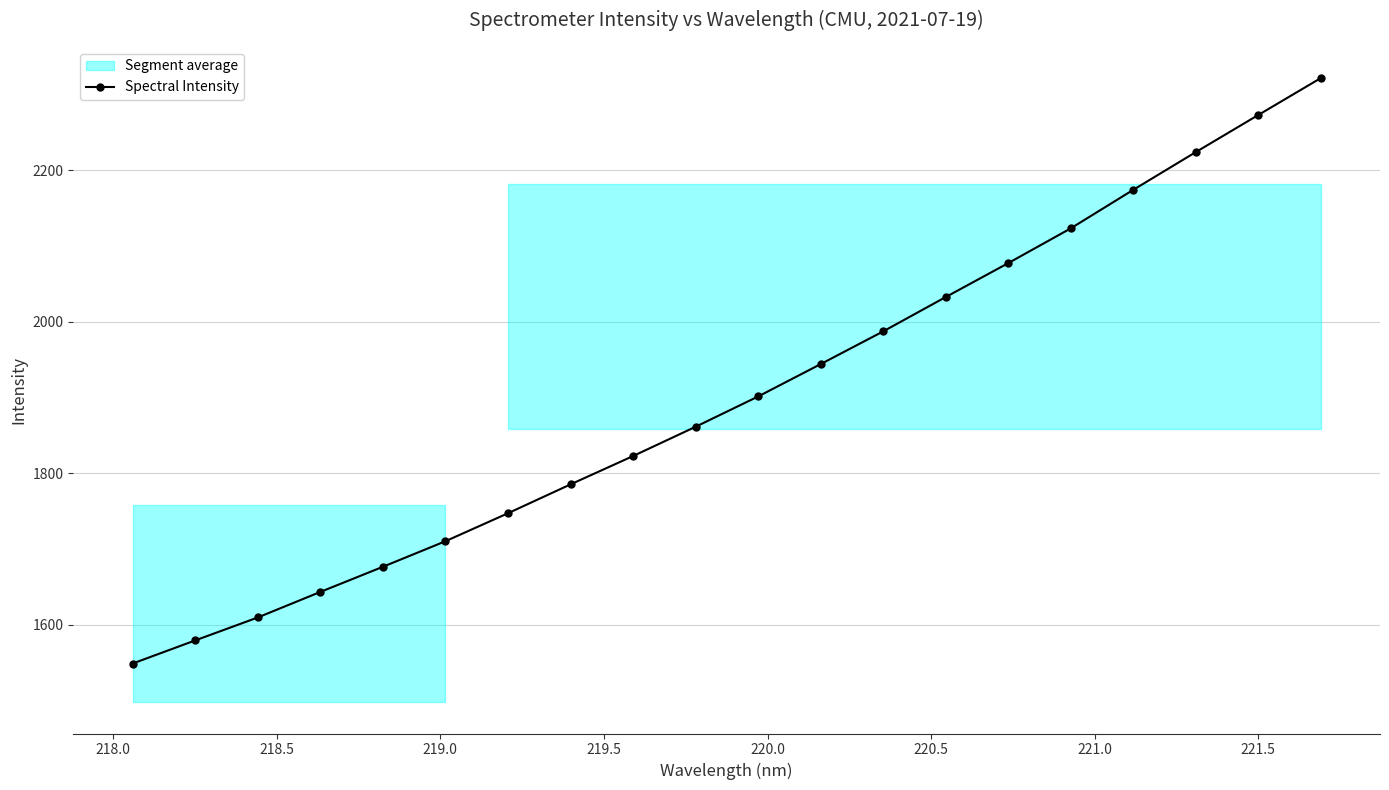

How many lines are shown in the chart?

1